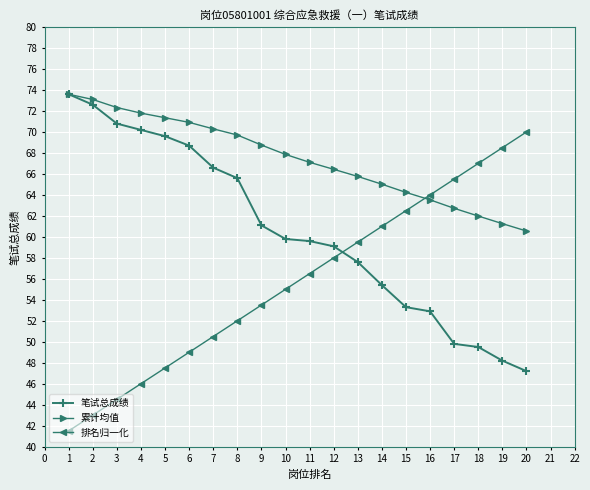

After their last crossing, which series has the higher values: 排名归一化 or 笔试总成绩?

排名归一化